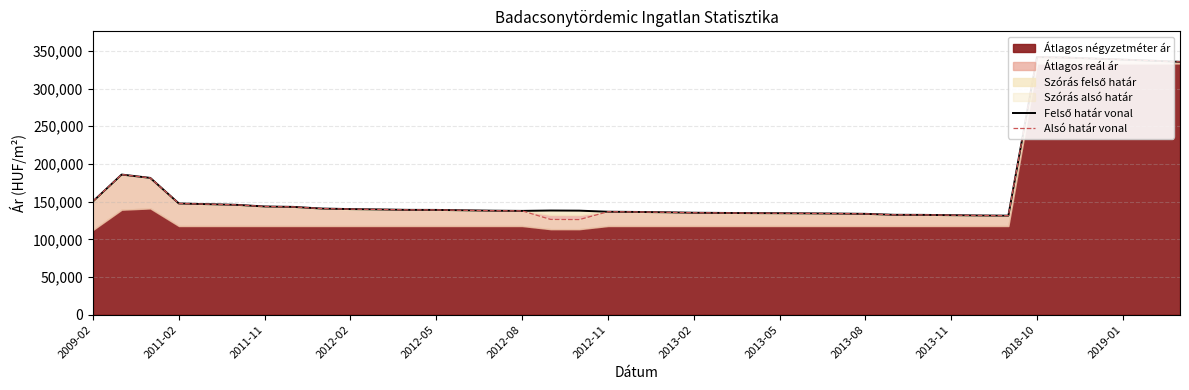

Does the chart have visible grid lines?

Yes